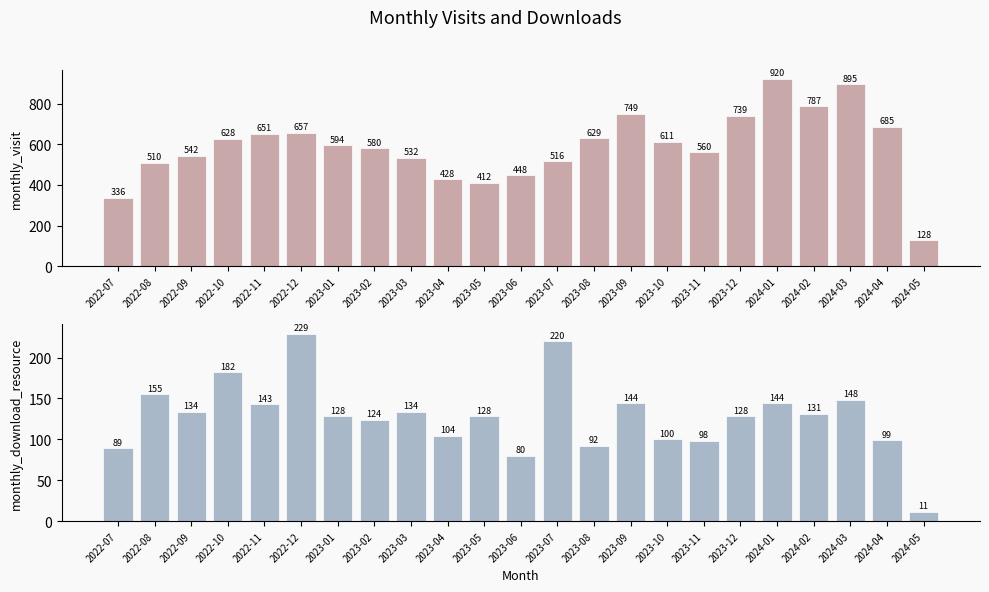

Reading left to right, extract all data points from this chart.

monthly_visit: 2022-07=336	2022-08=510	2022-09=542	2022-10=628	2022-11=651	2022-12=657	2023-01=594	2023-02=580	2023-03=532	2023-04=428	2023-05=412	2023-06=448	2023-07=516	2023-08=629	2023-09=749	2023-10=611	2023-11=560	2023-12=739	2024-01=920	2024-02=787	2024-03=895	2024-04=685	2024-05=128
monthly_download_resource: 2022-07=89	2022-08=155	2022-09=134	2022-10=182	2022-11=143	2022-12=229	2023-01=128	2023-02=124	2023-03=134	2023-04=104	2023-05=128	2023-06=80	2023-07=220	2023-08=92	2023-09=144	2023-10=100	2023-11=98	2023-12=128	2024-01=144	2024-02=131	2024-03=148	2024-04=99	2024-05=11